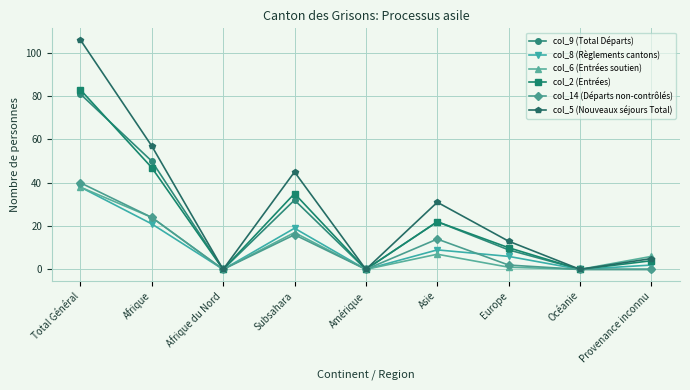

True or false: col_14 (Départs non-contrôlés) has more than 1 points higher than both neighbors.

True